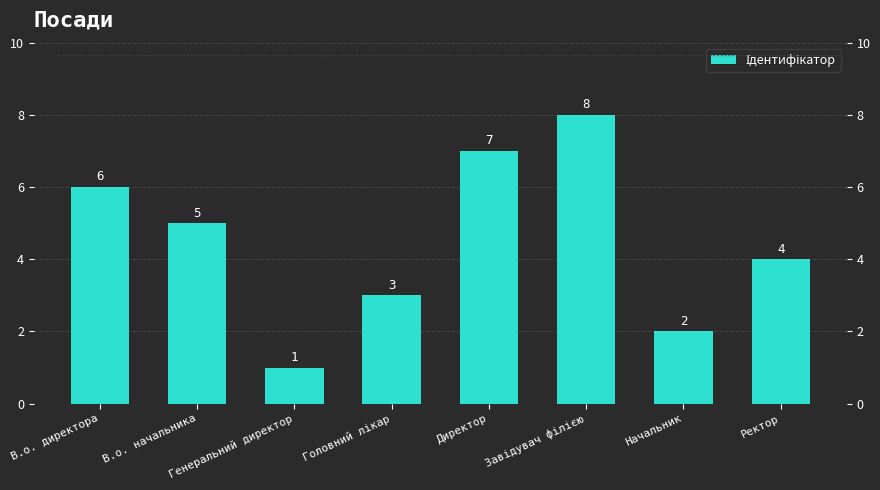

At which category does the chart reach its peak across all series?

Завідувач філією